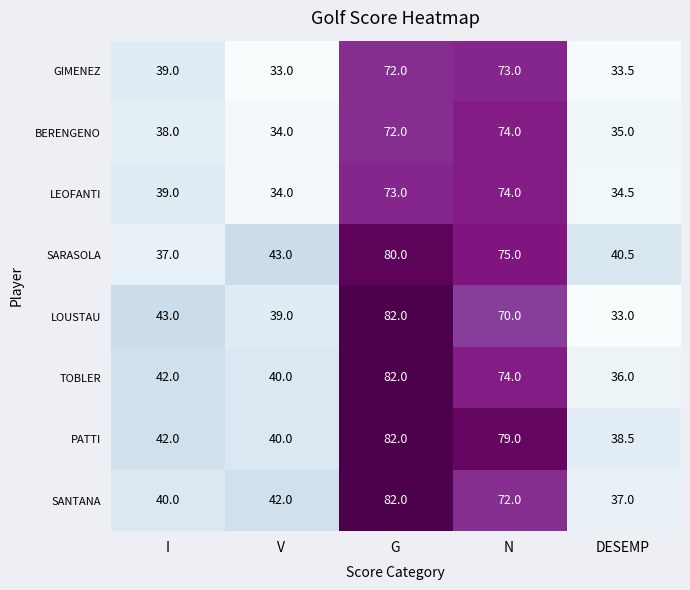

How many series are shown in this chart?

8